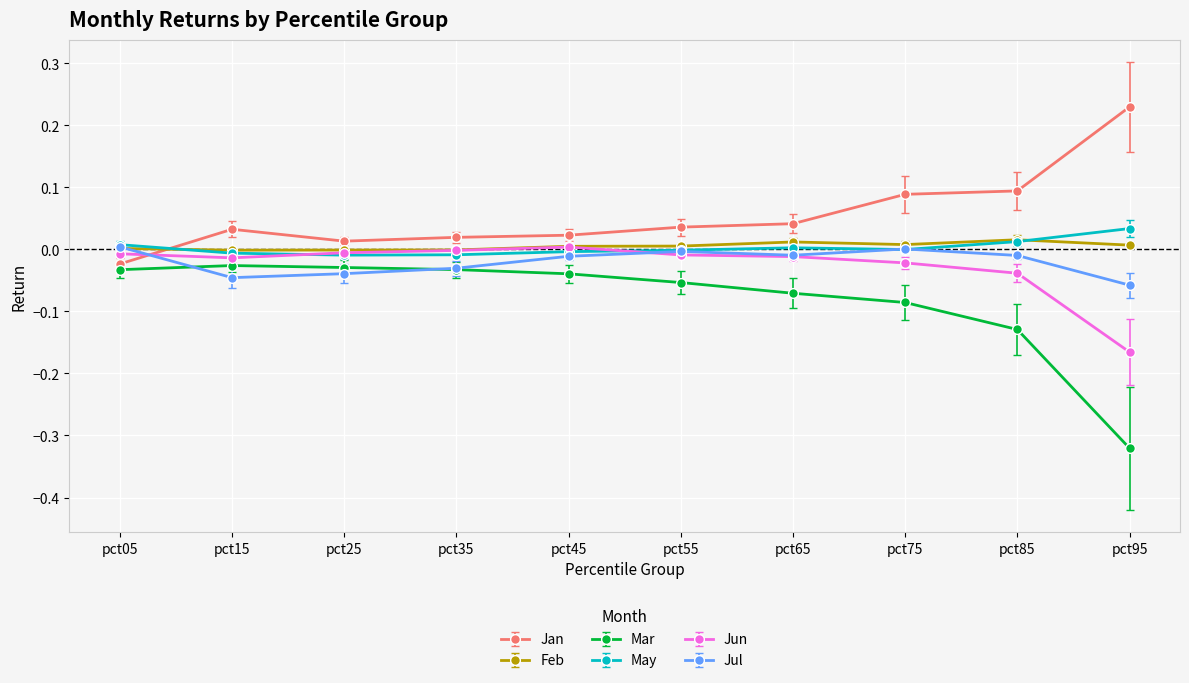

How many values in Jan are above zero?

9